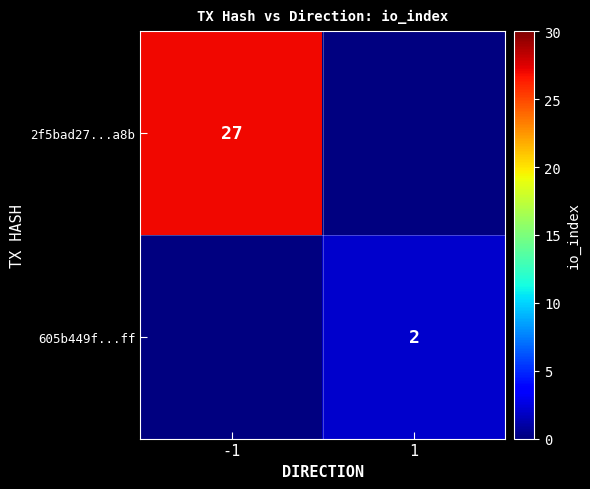

True or false: 605b449f...ff has a value of 2 at 1.

True